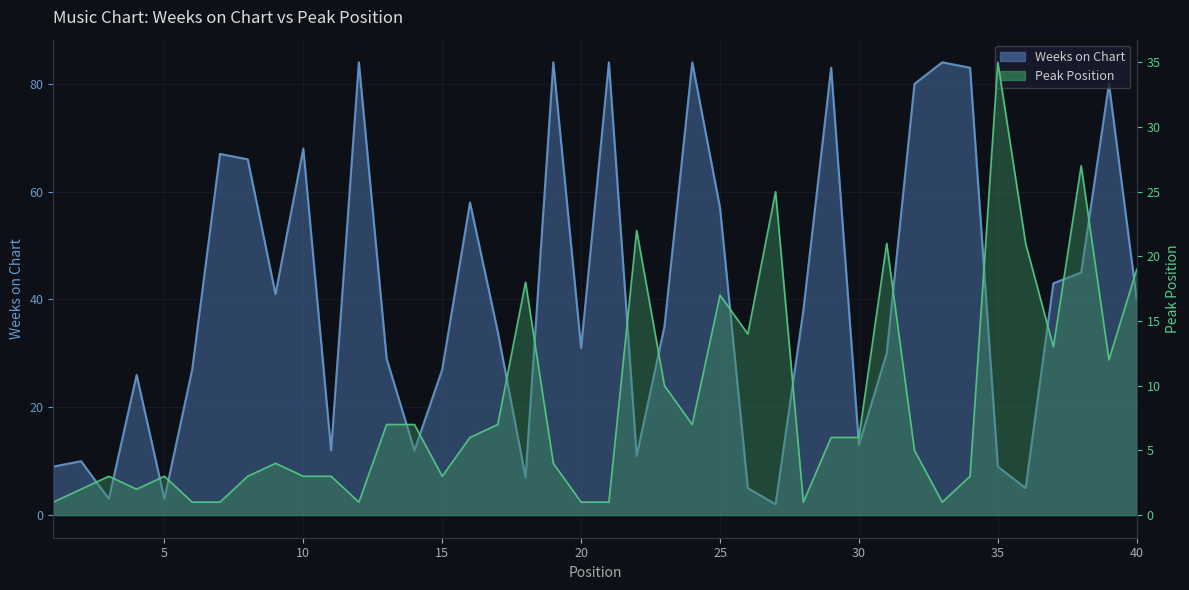

What is the value of the Weeks on Chart point at the 32nd from the left?

80